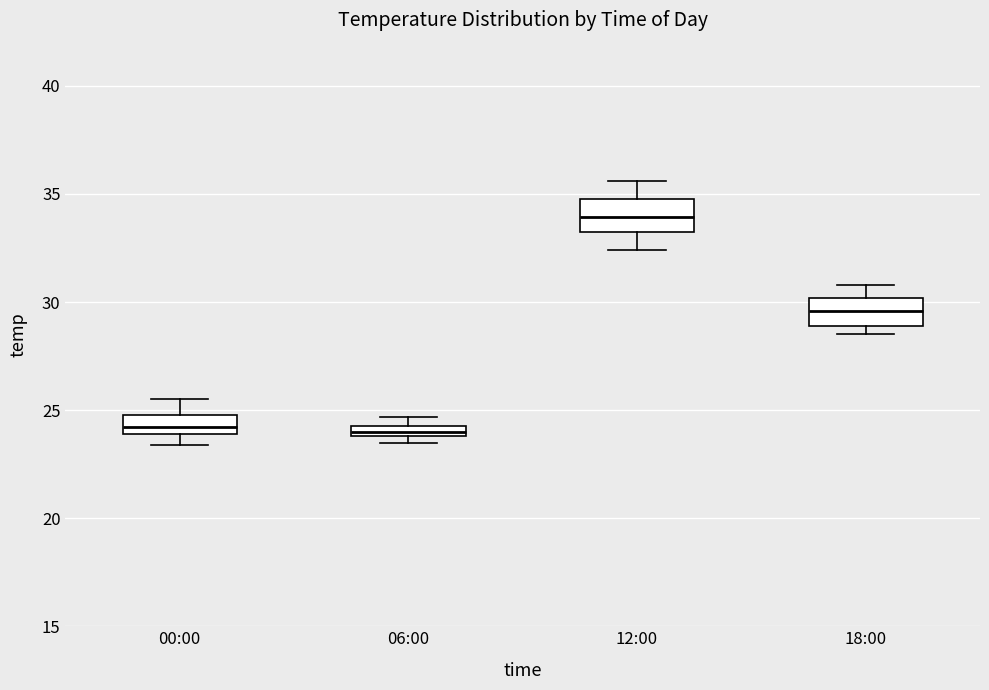

Where is the upper edge of the box for 06:00 on the y-axis? The values are not printed on the chart, so give them approximately, as read against the axis.

24.5